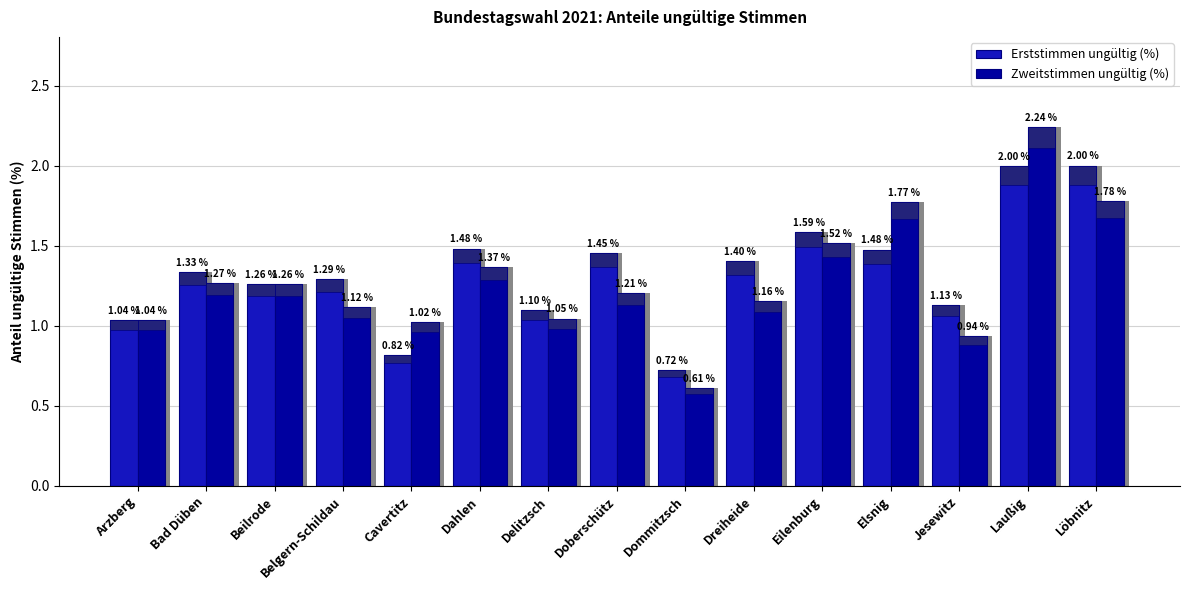

Rank the series at Dahlen from highest to lowest value.

Erststimmen ungültig (%), Zweitstimmen ungültig (%)